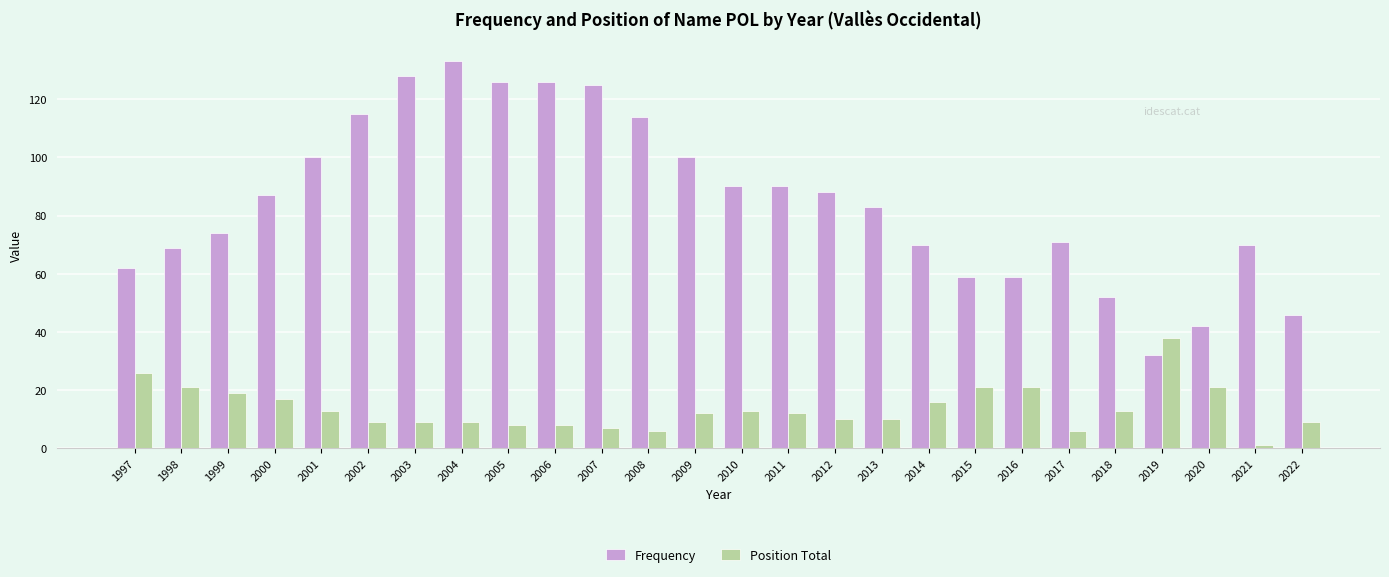

Reading left to right, what are all the values shown in this chart?

Frequency: 1997=62	1998=69	1999=74	2000=87	2001=100	2002=115	2003=128	2004=133	2005=126	2006=126	2007=125	2008=114	2009=100	2010=90	2011=90	2012=88	2013=83	2014=70	2015=59	2016=59	2017=71	2018=52	2019=32	2020=42	2021=70	2022=46
Position Total: 1997=26	1998=21	1999=19	2000=17	2001=13	2002=9	2003=9	2004=9	2005=8	2006=8	2007=7	2008=6	2009=12	2010=13	2011=12	2012=10	2013=10	2014=16	2015=21	2016=21	2017=6	2018=13	2019=38	2020=21	2021=1	2022=9